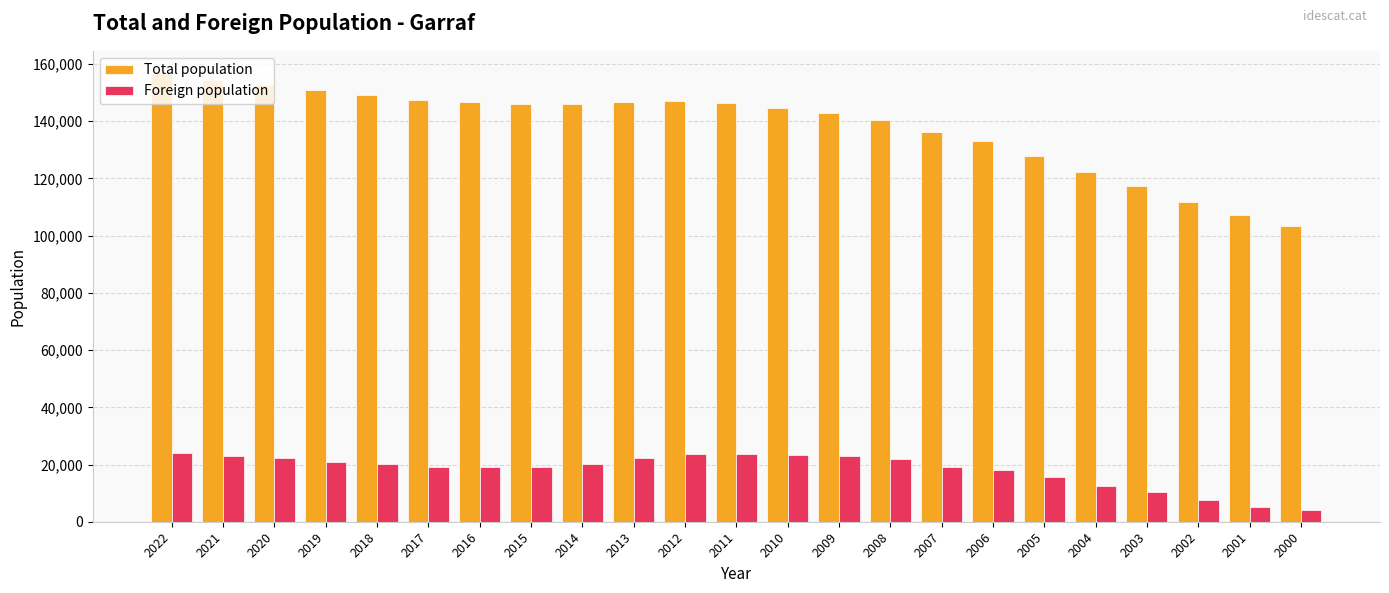

Rank the series by their maximum value, from highest to lowest.

Total population, Foreign population